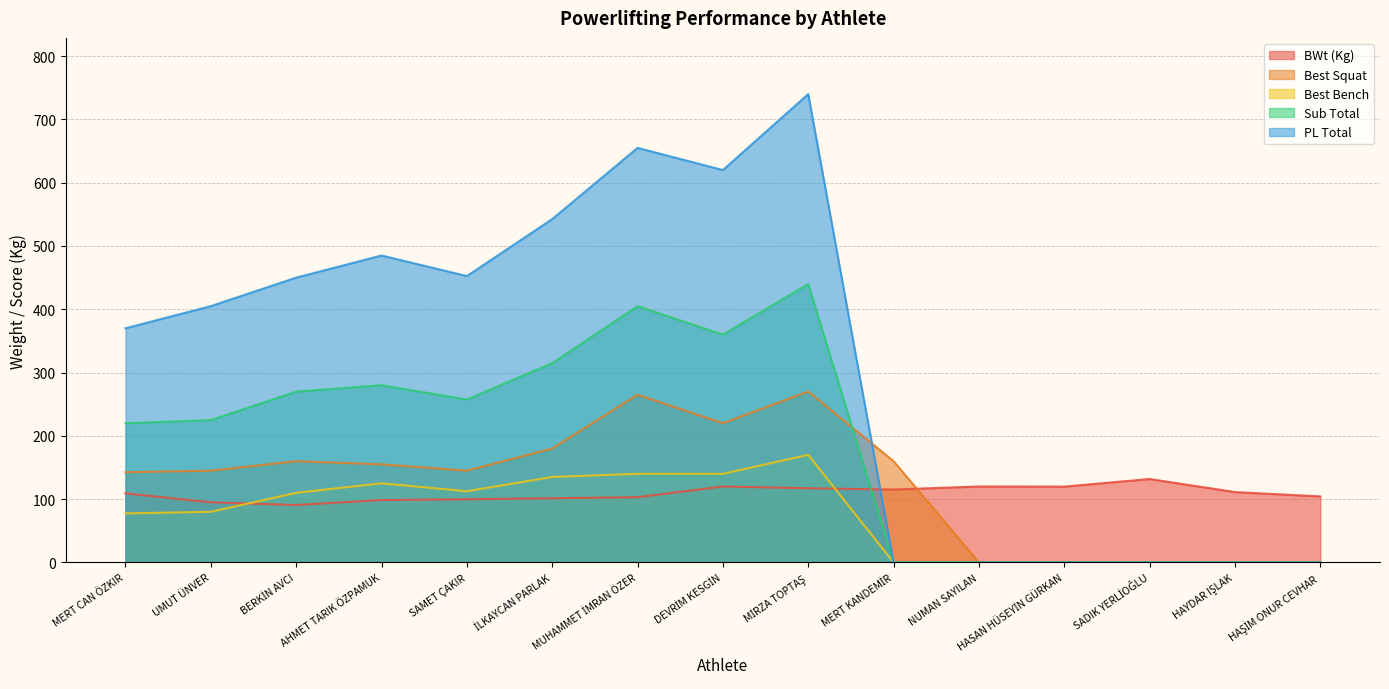

Which series ends up on top after the final intersection of Best Squat and Sub Total?

Best Squat